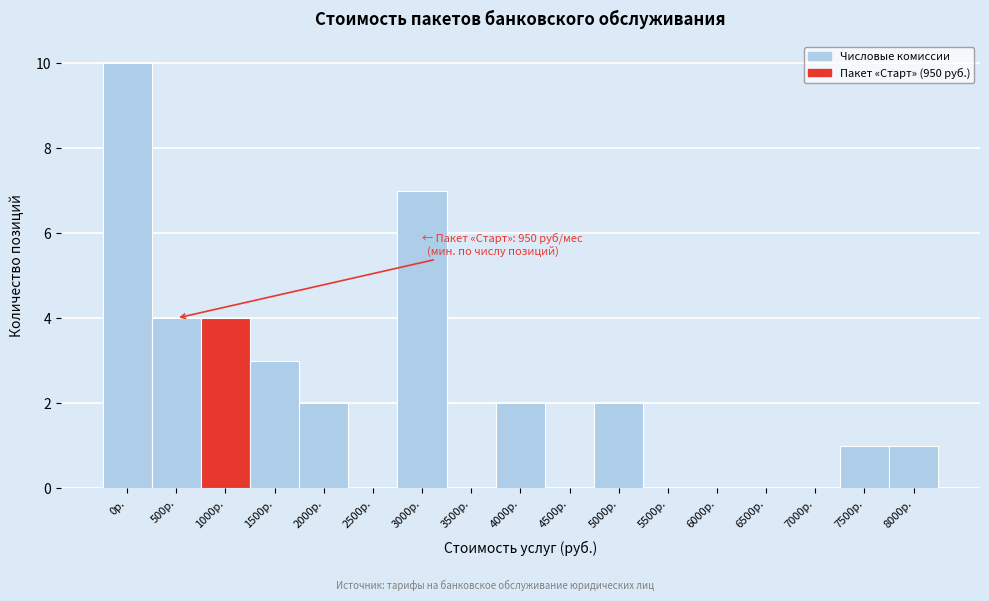

Reading right to left, extract all data points from this chart.

8000р.=1	7500р.=1	7000р.=0	6500р.=0	6000р.=0	5500р.=0	5000р.=2	4500р.=0	4000р.=2	3500р.=0	3000р.=7	2500р.=0	2000р.=2	1500р.=3	1000р.=4	500р.=4	0р.=10